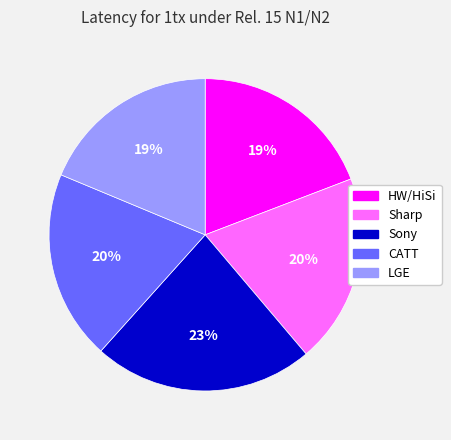

Combined, do LGE and Sony account for over 50%?

No